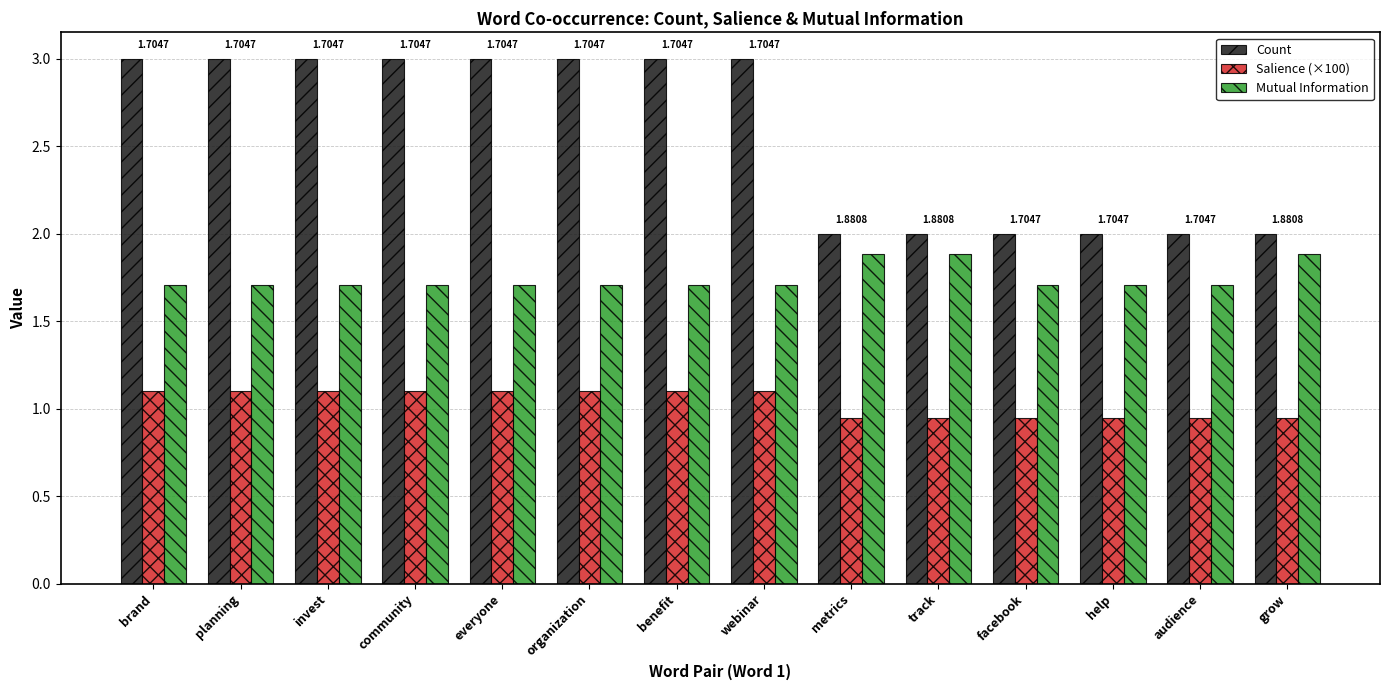

What is the label of the 7th bar from the left?

benefit